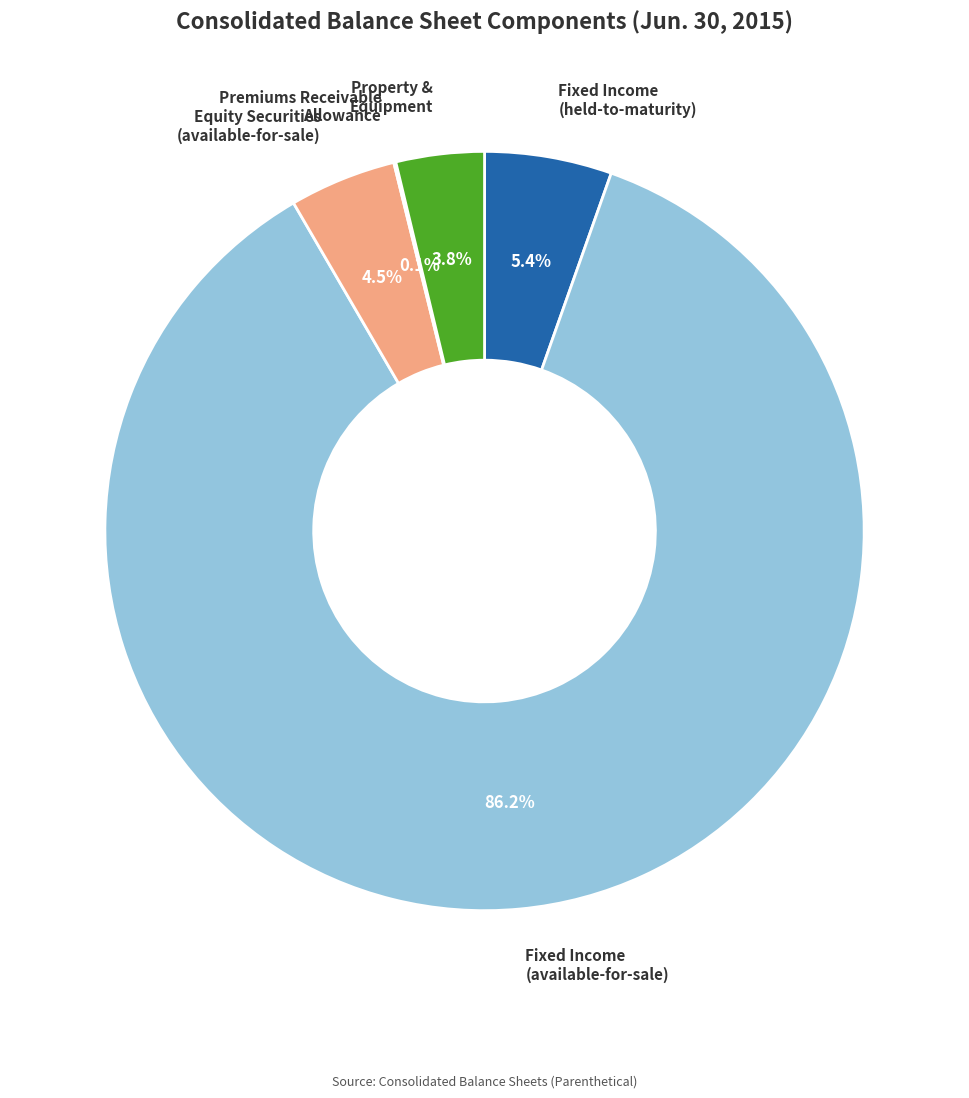

Which slice is the largest?

Fixed Income (available-for-sale)